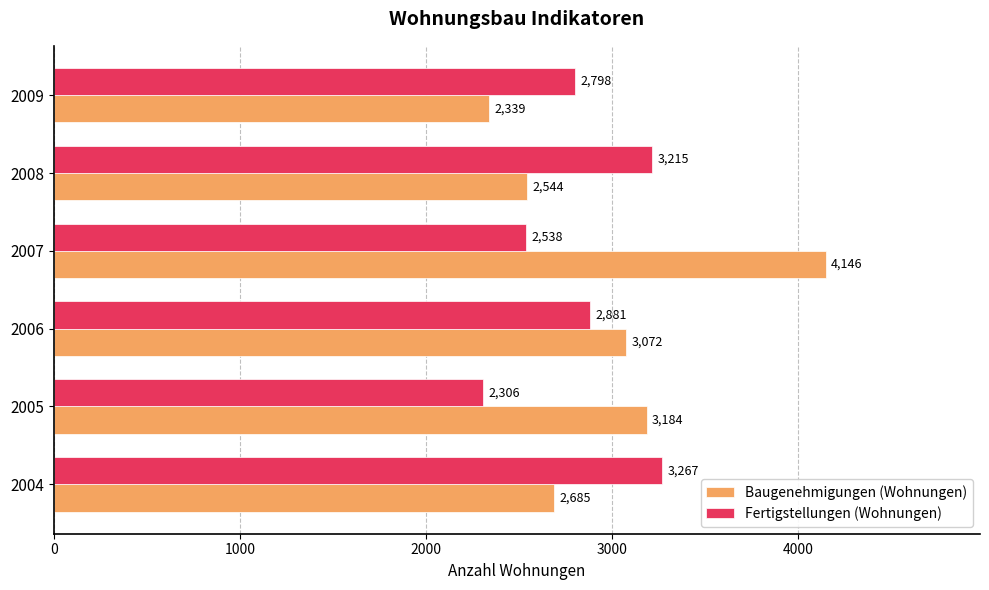

Is the value of Fertigstellungen (Wohnungen) at 2007 greater than the value of Baugenehmigungen (Wohnungen) at 2004?

No